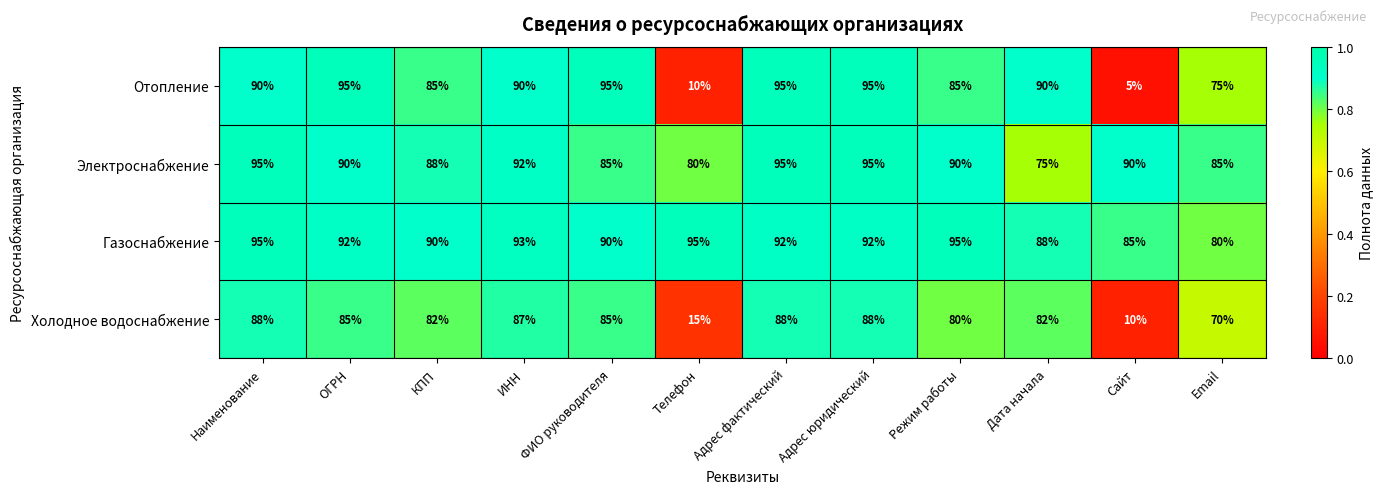

What is the difference between the maximum and second lowest values in the Электроснабжение series?

15